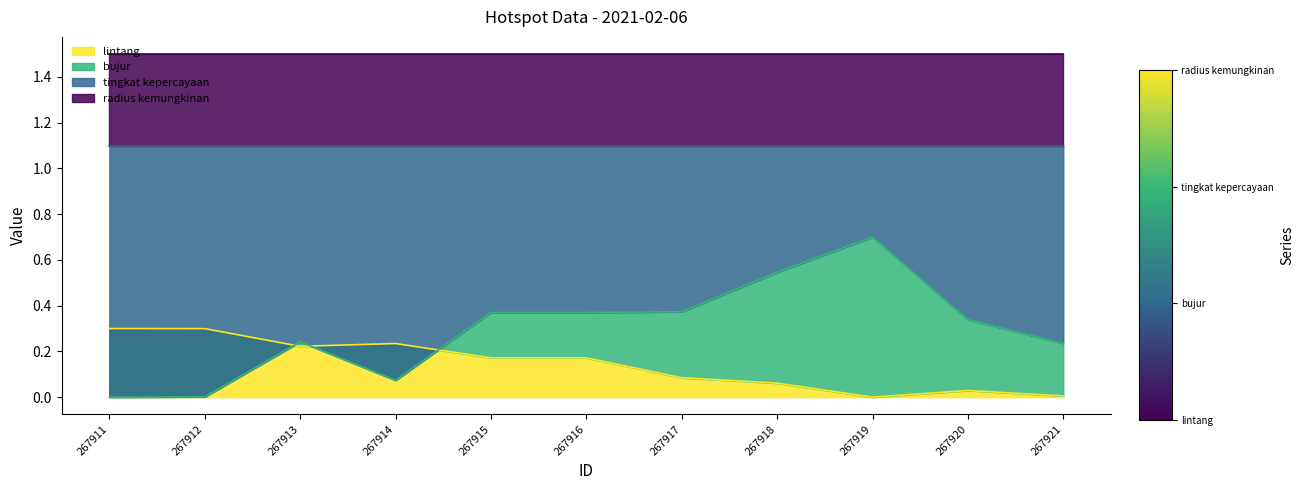

The value of lintang at 267919 is 0.2. True or false?

False